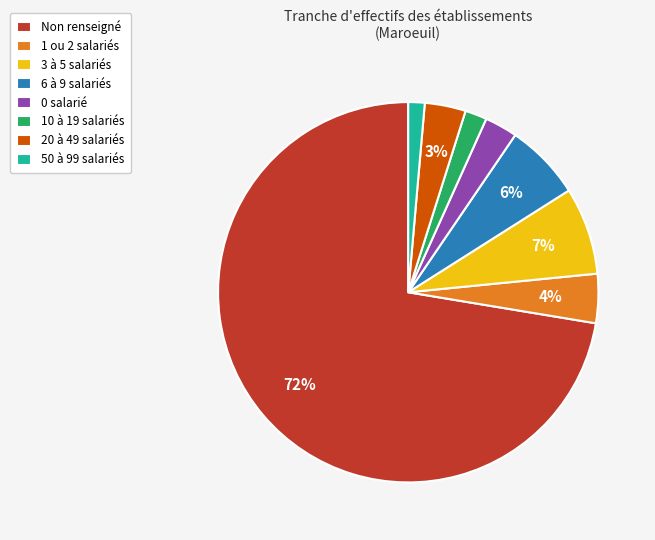

Which category accounts for the majority?

Non renseigné